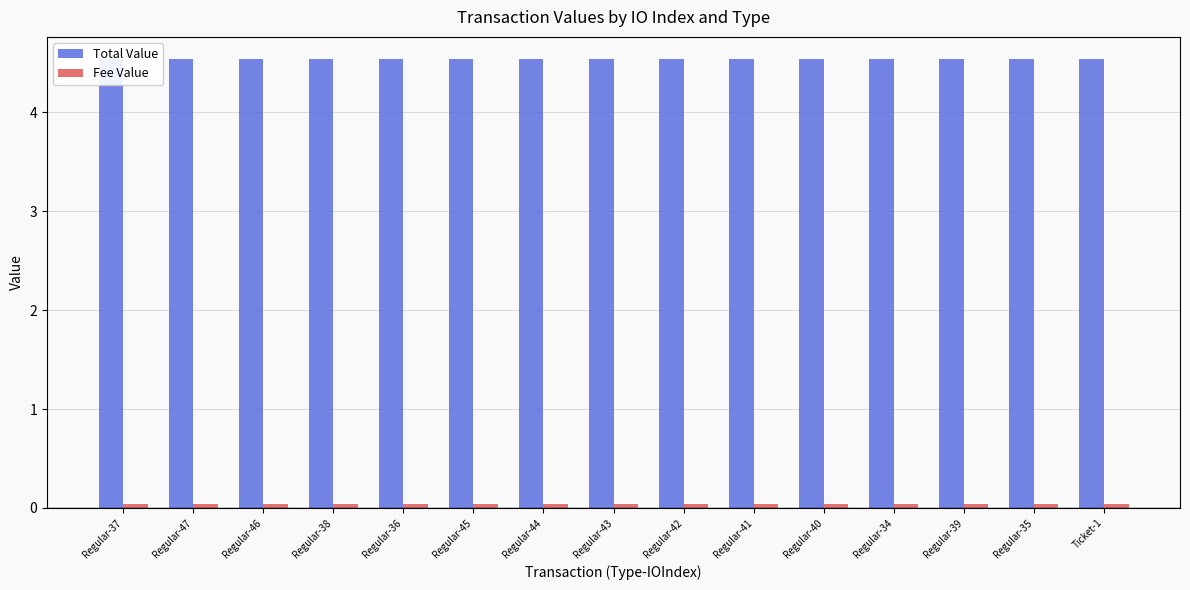

Rank the series by their average value, from highest to lowest.

Total Value, Fee Value